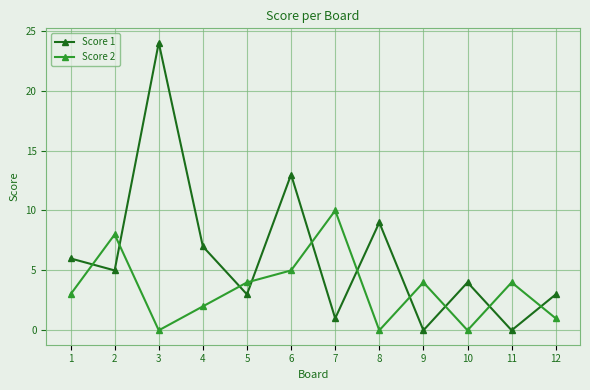

Reading left to right, what are all the values shown in this chart?

Score 1: 1=6	2=5	3=24	4=7	5=3	6=13	7=1	8=9	9=0	10=4	11=0	12=3
Score 2: 1=3	2=8	3=0	4=2	5=4	6=5	7=10	8=0	9=4	10=0	11=4	12=1